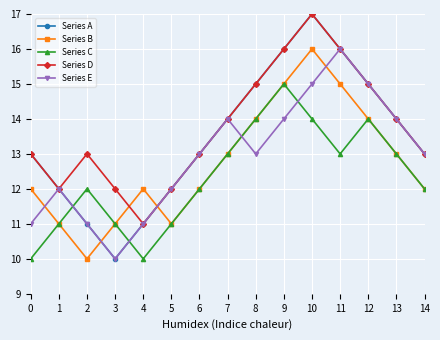

How many series are shown in this chart?

5